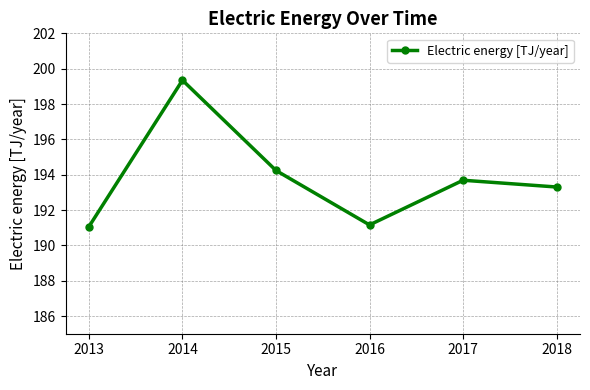

At which label is the value closest to 195?

2015